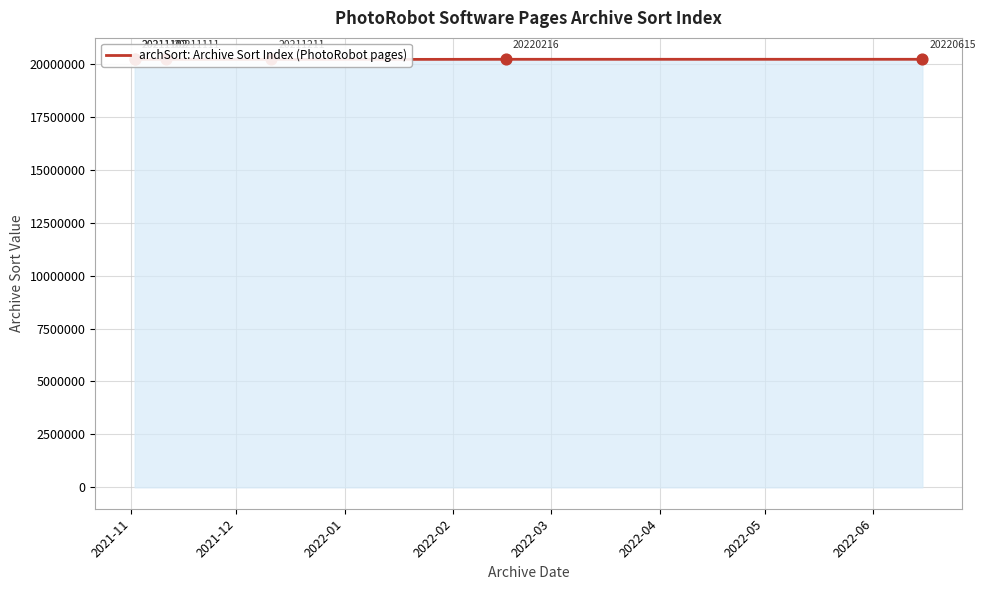

What is the change in value from 2021-11 to 2022-02?

+109